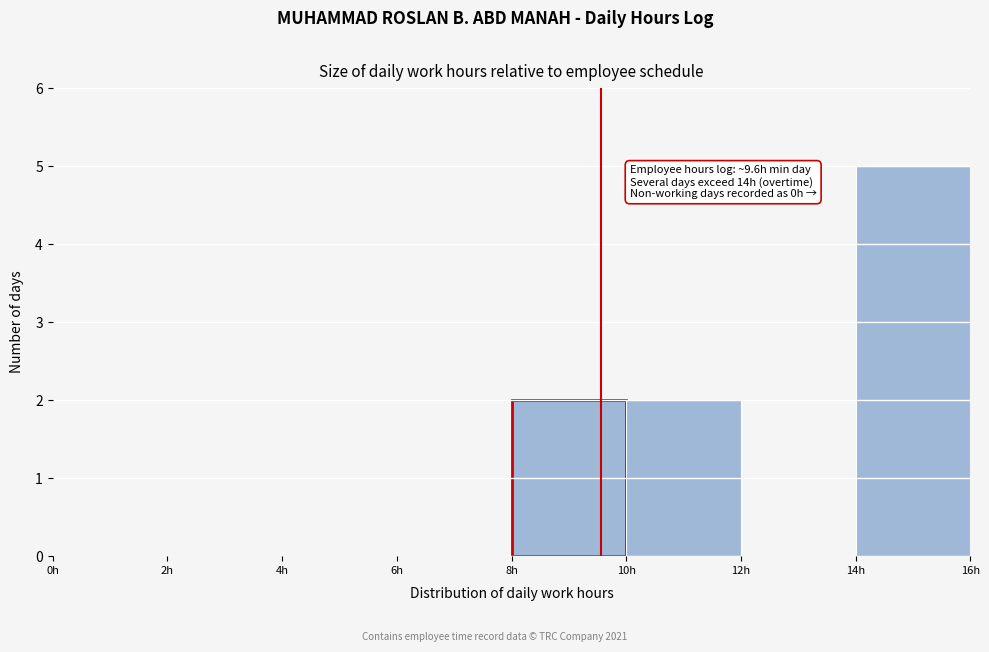

Which range on the x-axis has the tallest bar?

14 to 16